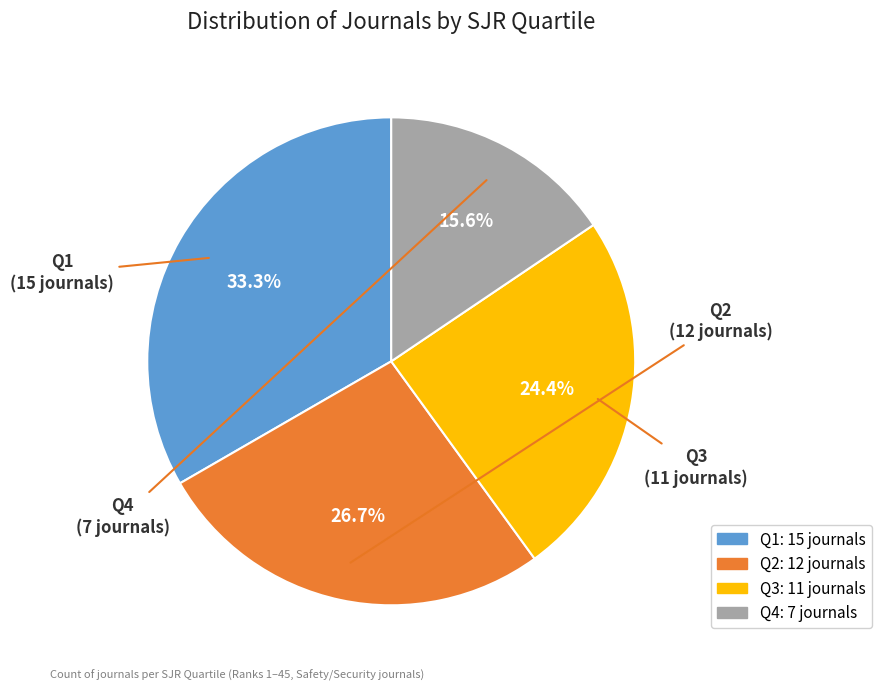

Approximately how many times larger is the value at Q2 compared to Q4?

1.7